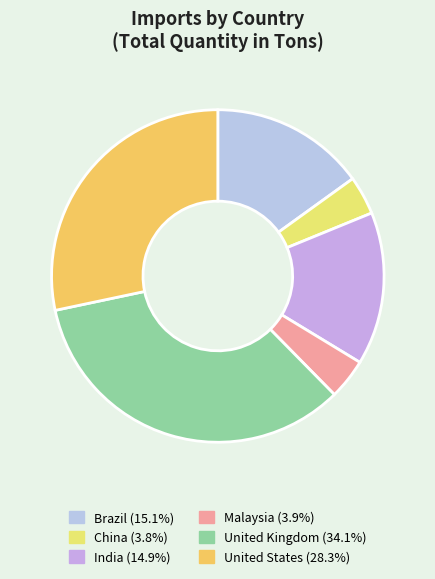

How many segments does this pie chart have?

6